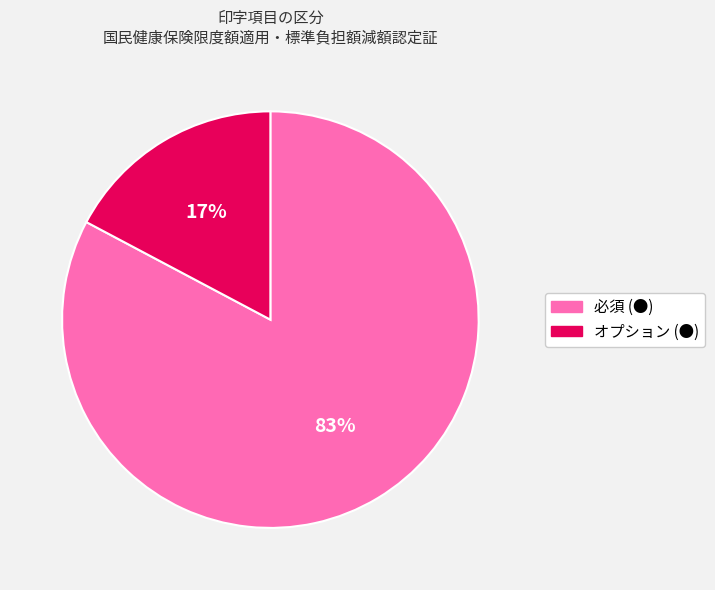

Count the number of slices in the pie.

2